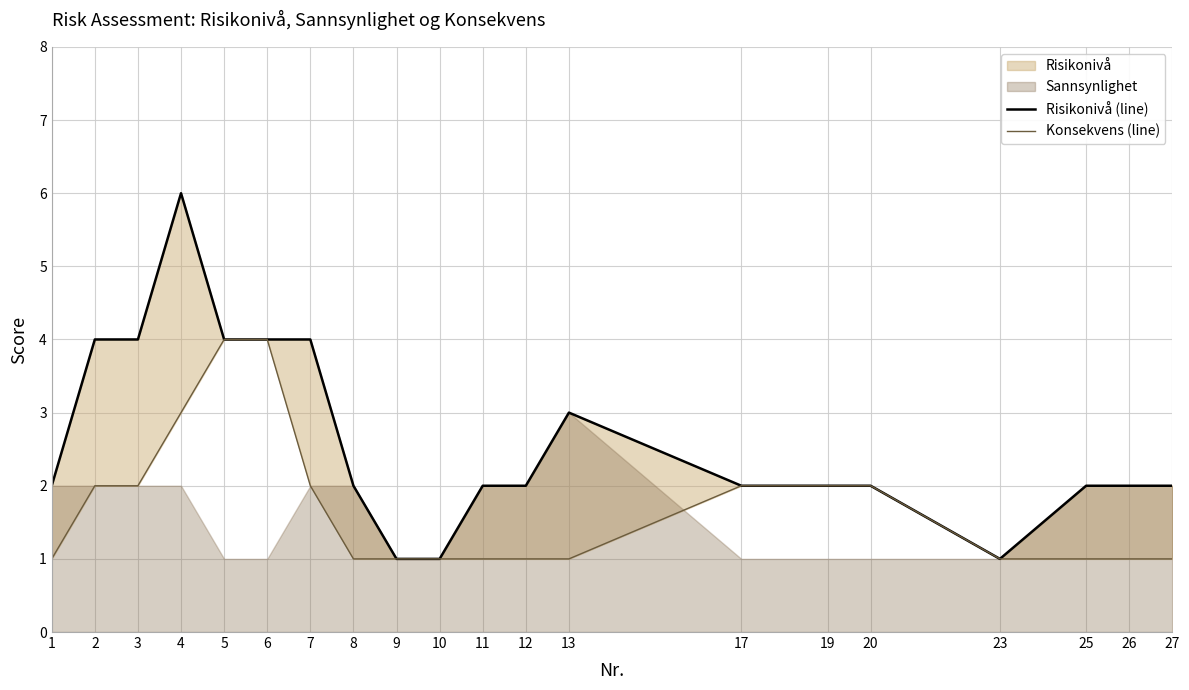

Which series has the largest range (max minus min)?

Risikonivå (line)